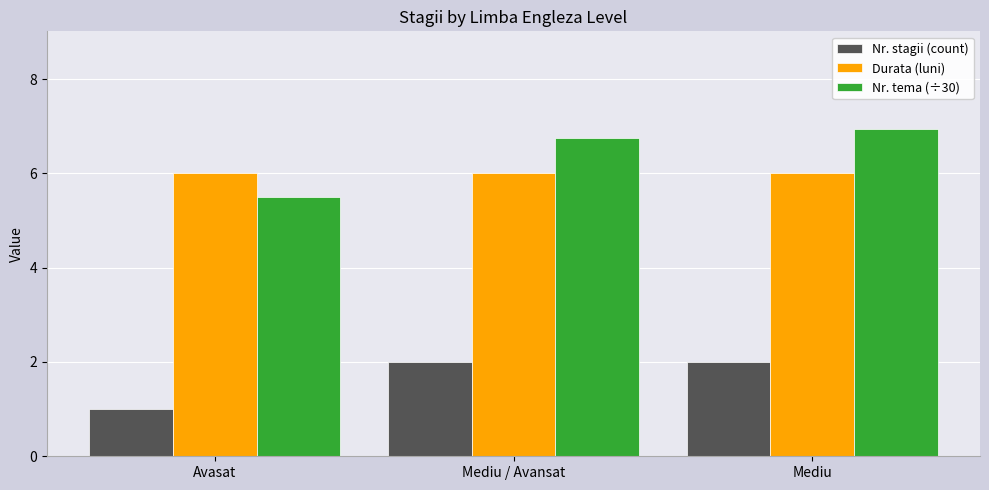

How many Nr. stagii (count) values are between 1 and 2?

3